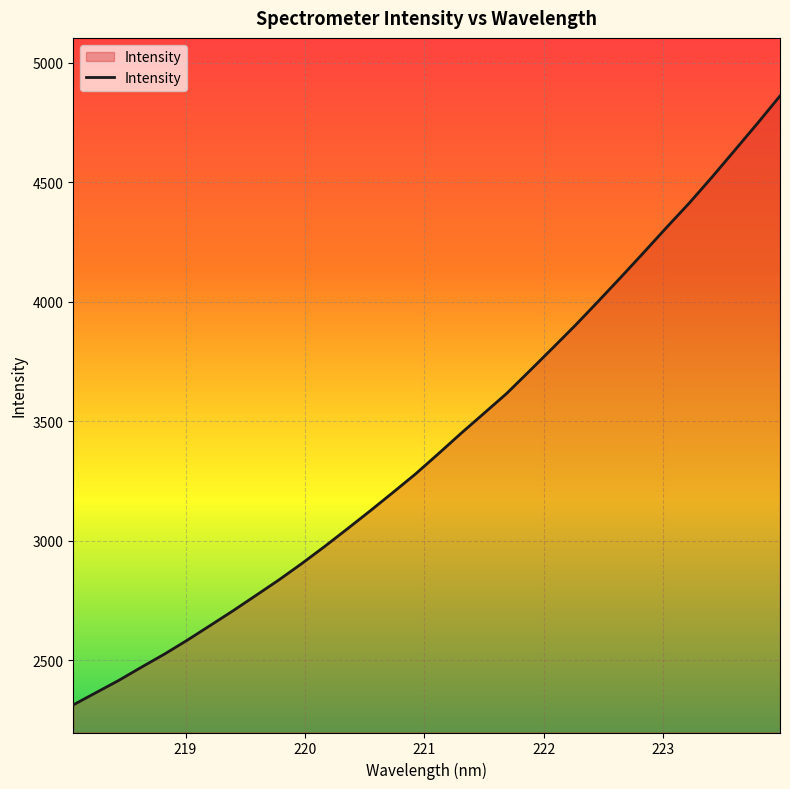

What is the difference between the second highest and minimum values?

2432.7